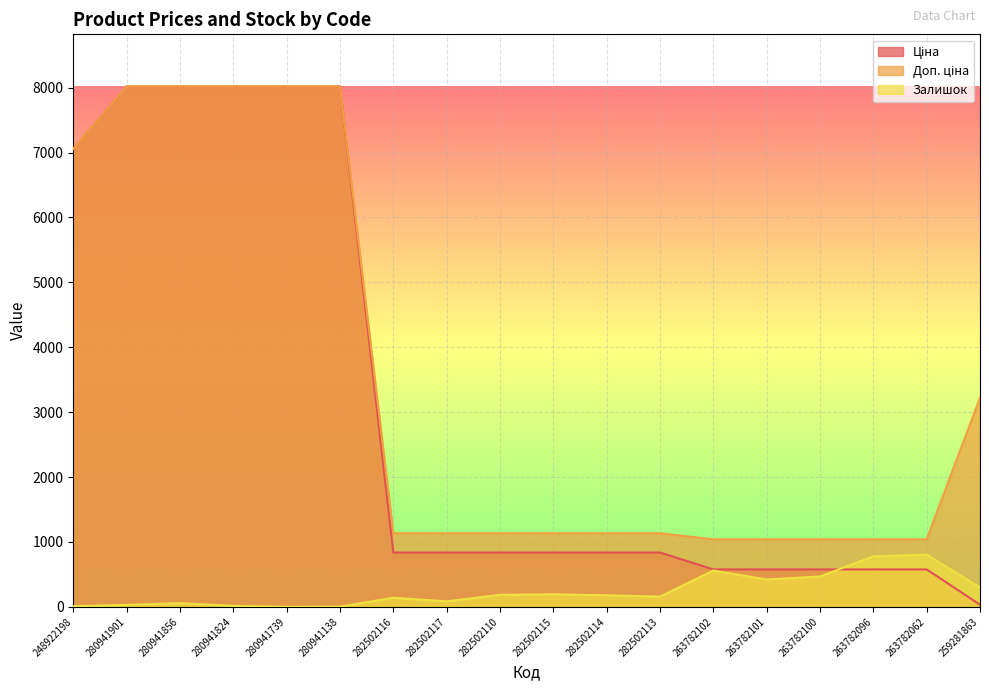

What position from the left is 280941856?

3